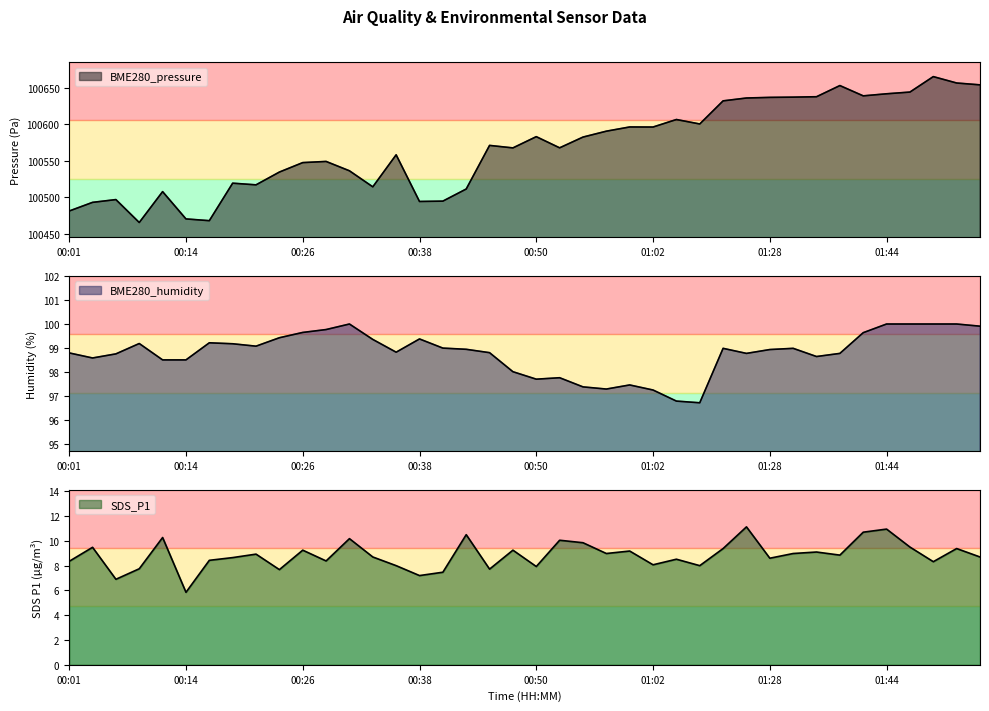

What position from the right is 00:31?

28